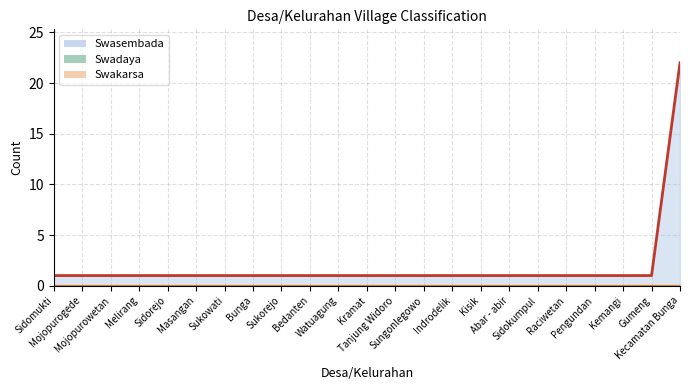

Which series changed the most between Sungonlegowo and Gumeng?

Swasembada